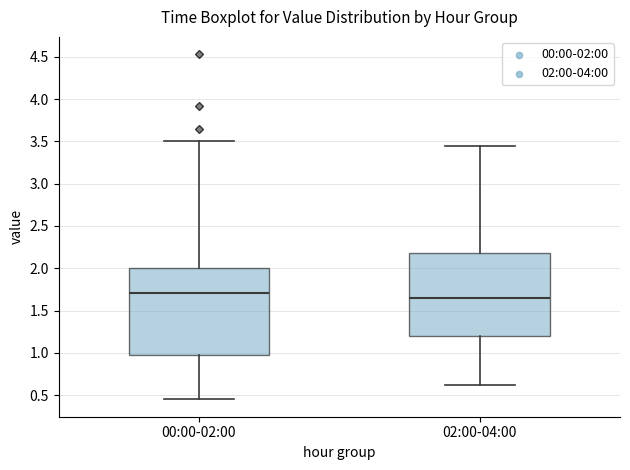

Reading left to right, read every box against the y-axis: the position of its median line, the range the box covers, and the ends of its whiskers. The values are not printed on the chart, so give them approximately, as read against the axis.

00:00-02:00: median 1.70, box 1.00 to 2.00, whiskers 0.45 to 3.50
02:00-04:00: median 1.65, box 1.20 to 2.20, whiskers 0.60 to 3.45